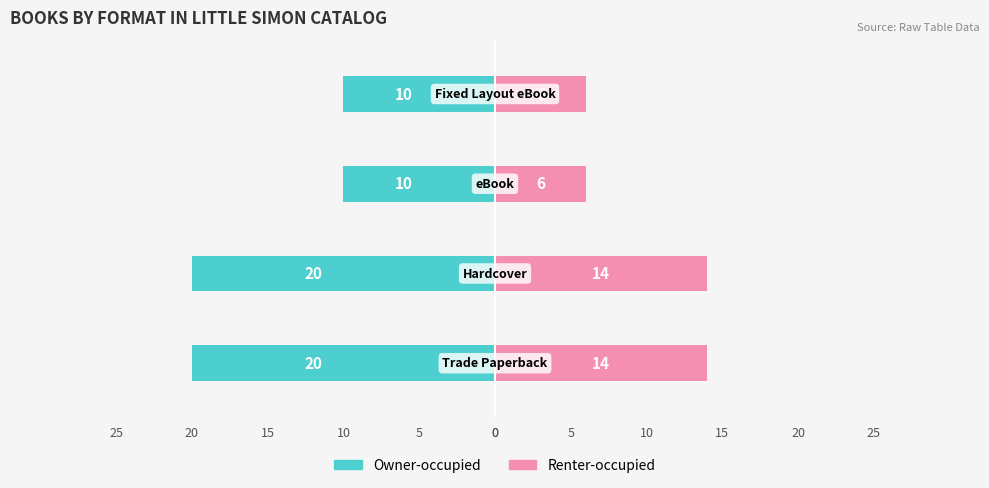

Between 0 and 15, which is larger?

15